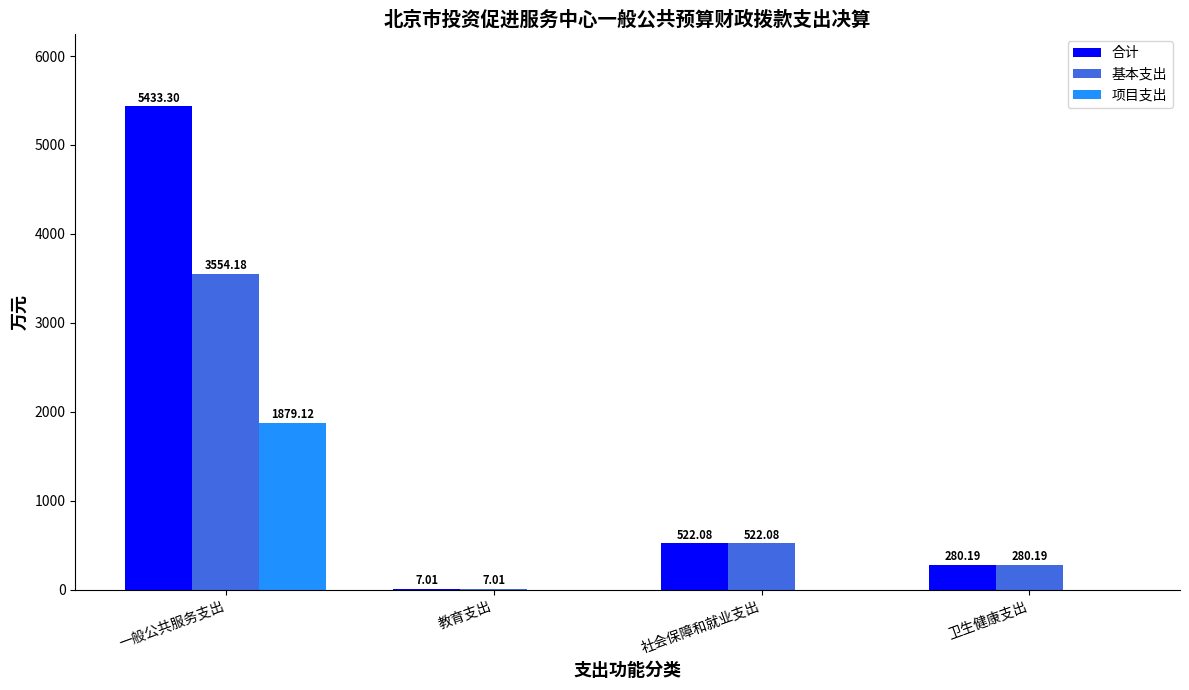

What is the total value across all series at 一般公共服务支出?

10866.6